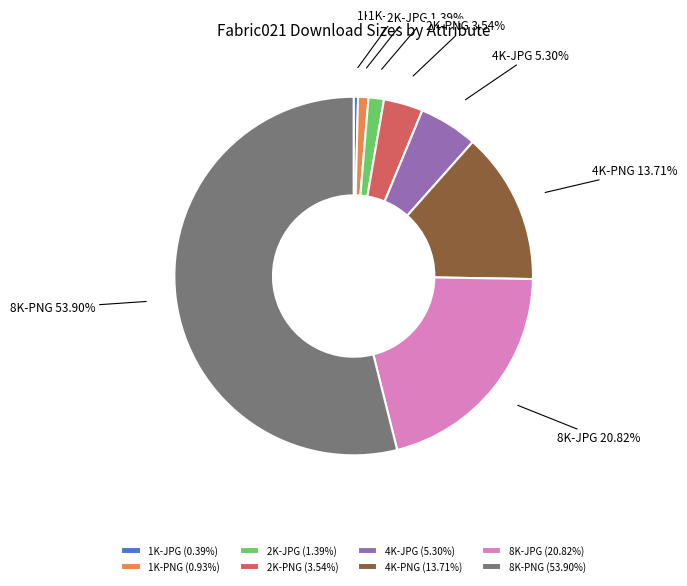

Which slice is the smallest?

1K-JPG